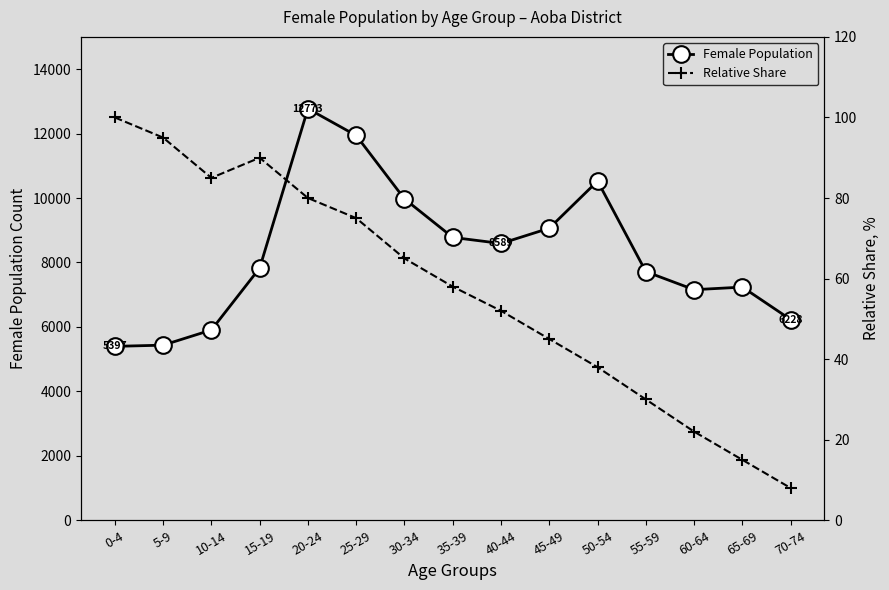

How many categories are shown in the chart?

15